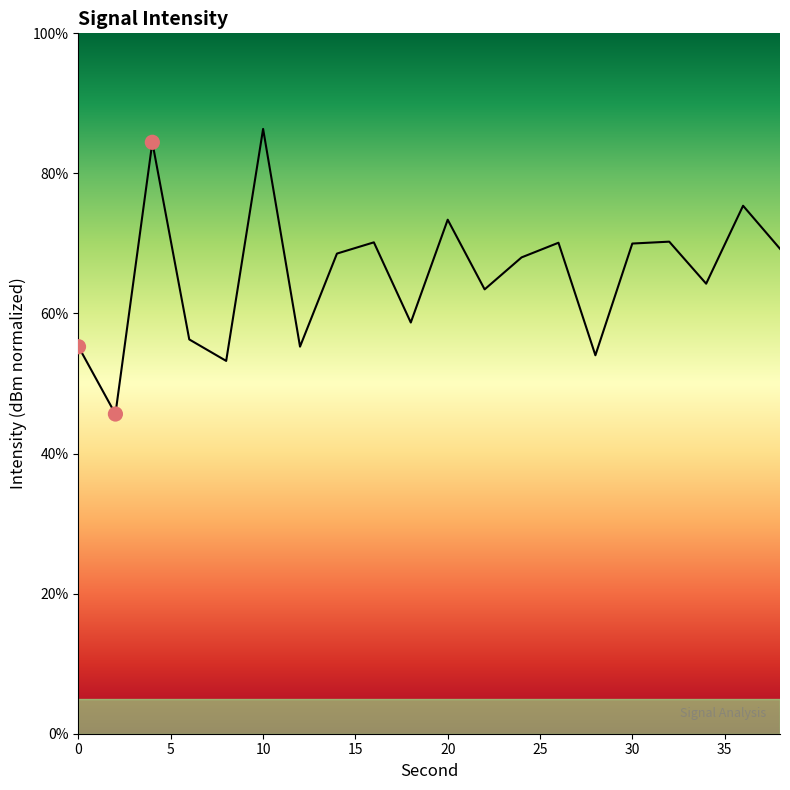

Which has a higher value, 8 or 32?

32